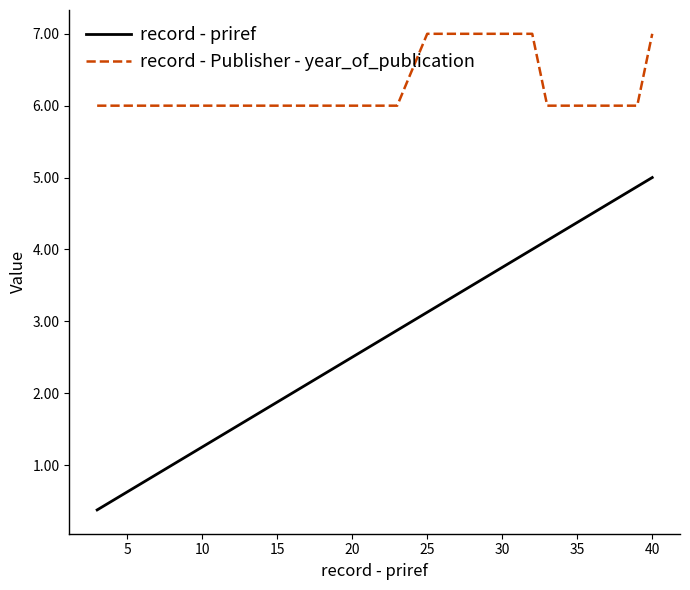

What is the difference between the maximum and minimum values in the record - priref series?

4.6